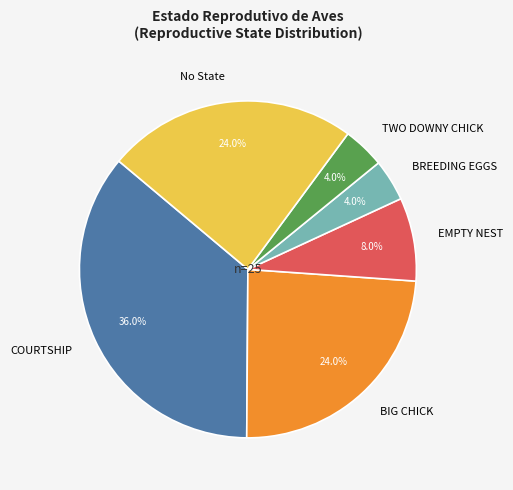

Which category has the biggest portion of the pie?

COURTSHIP